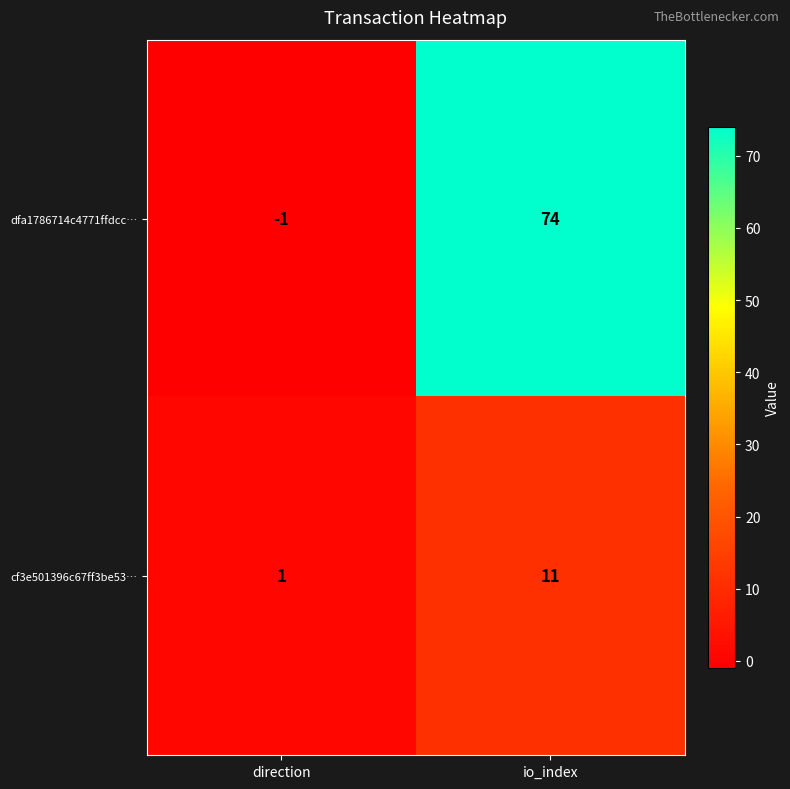

The value of cf3e501396c67ff3be53… at io_index is 11. True or false?

True